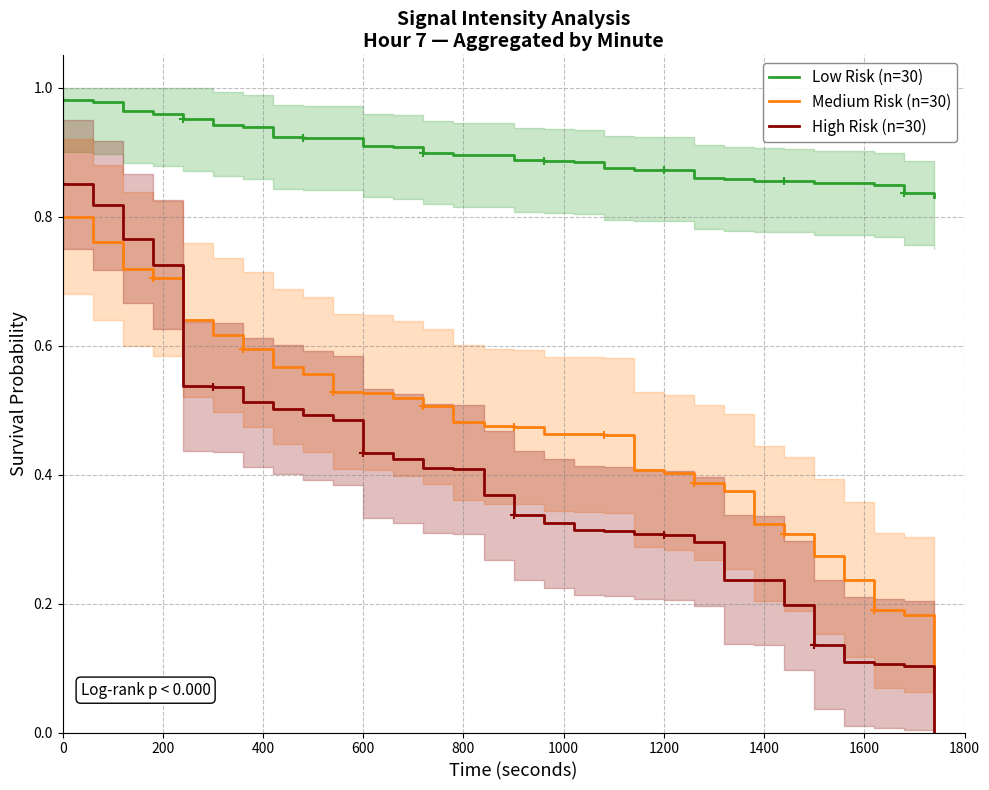

How many times do Medium Risk (n=30) and High Risk (n=30) cross each other?

1